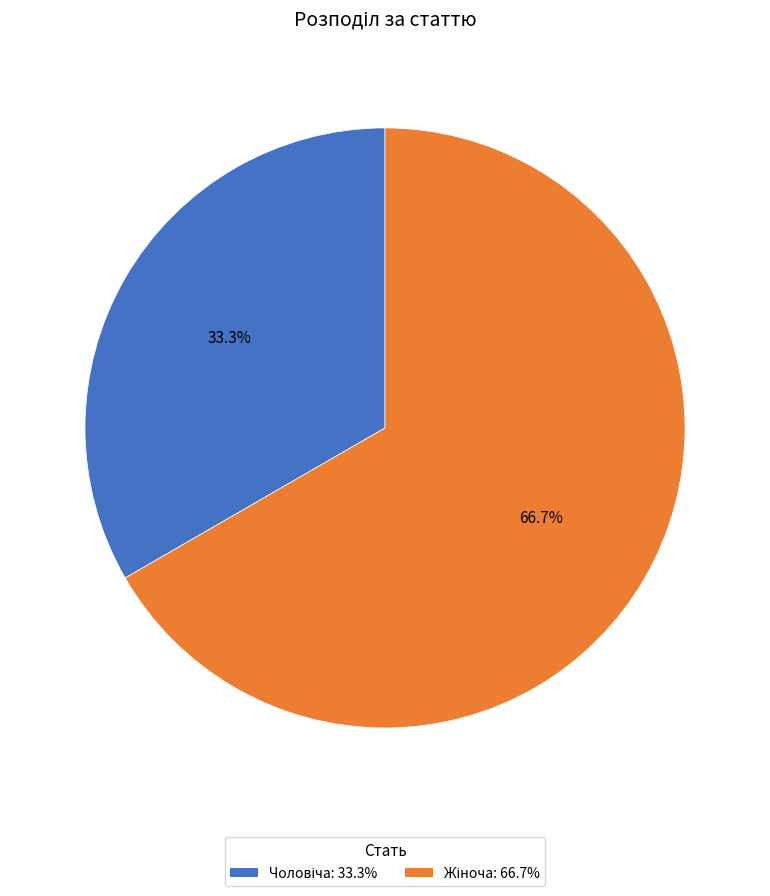

Is there any slice that represents more than half of the pie?

Yes